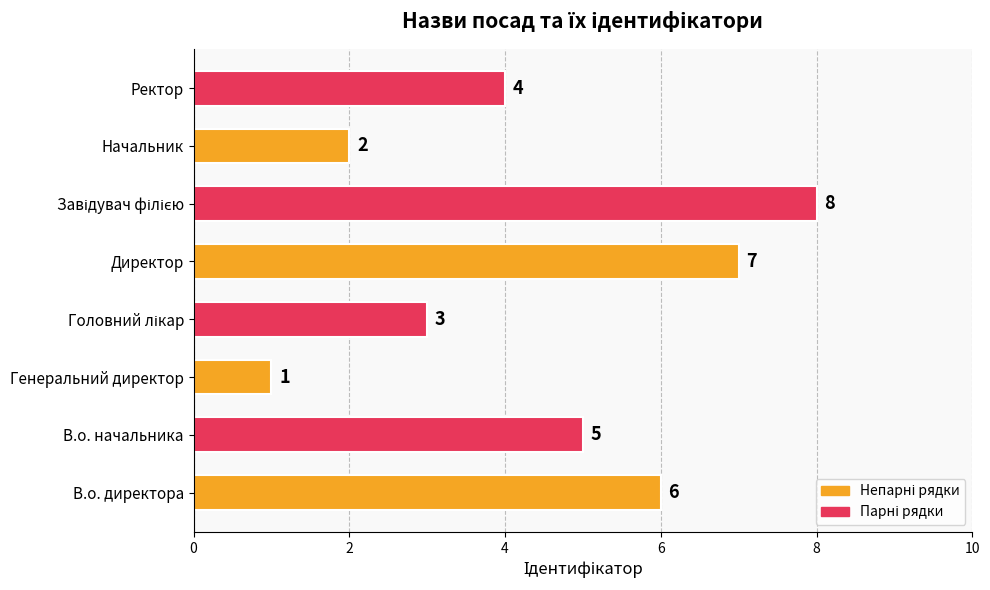

How many values are between 3 and 7?

5